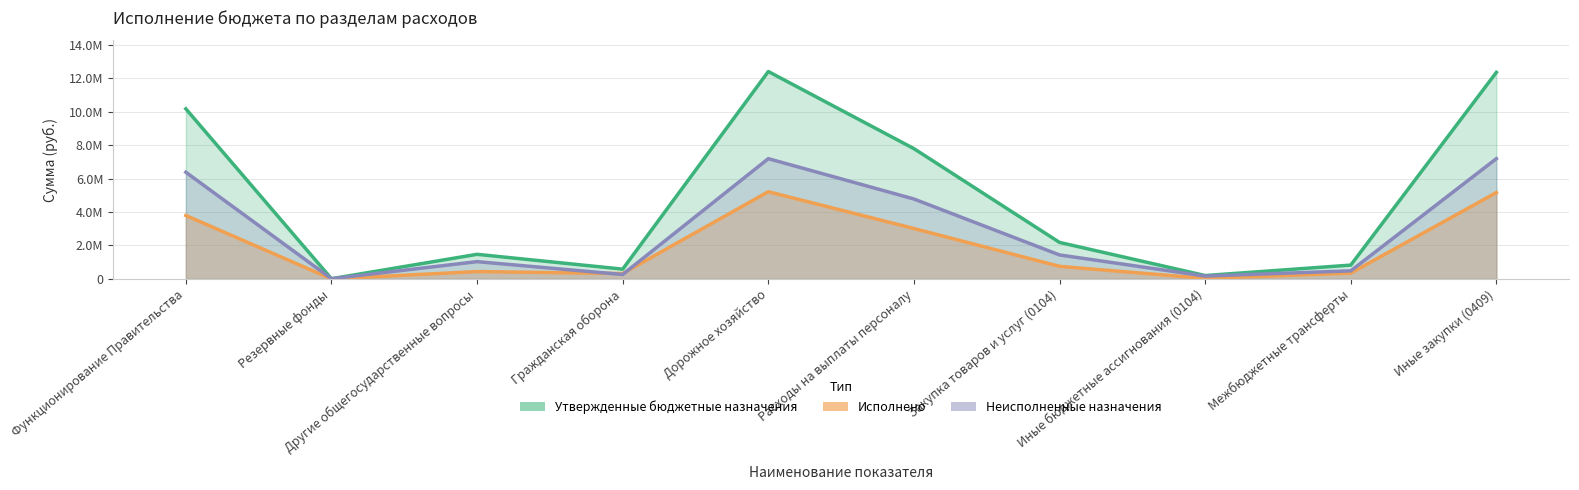

Rank the series by their maximum value, from lowest to highest.

Исполнено, Неисполненные назначения, Утвержденные бюджетные назначения